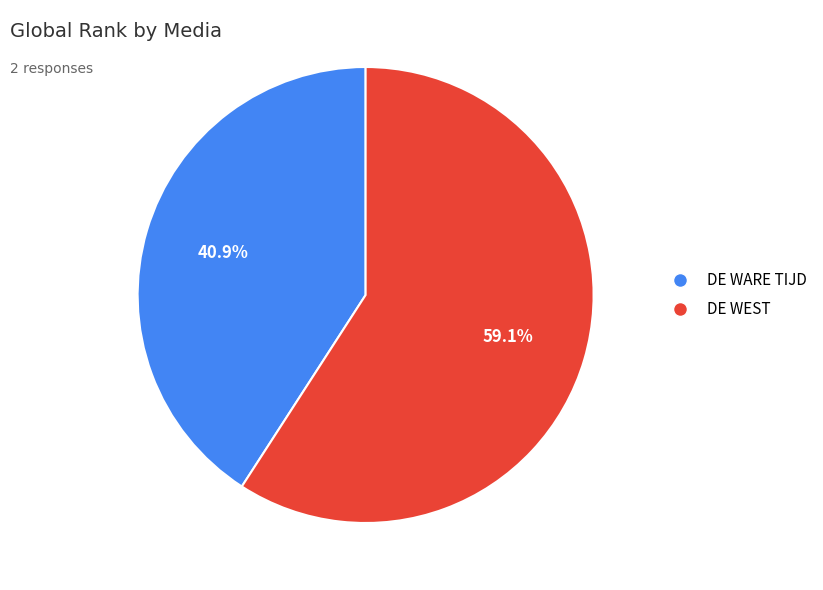

Is there any slice that represents more than half of the pie?

Yes